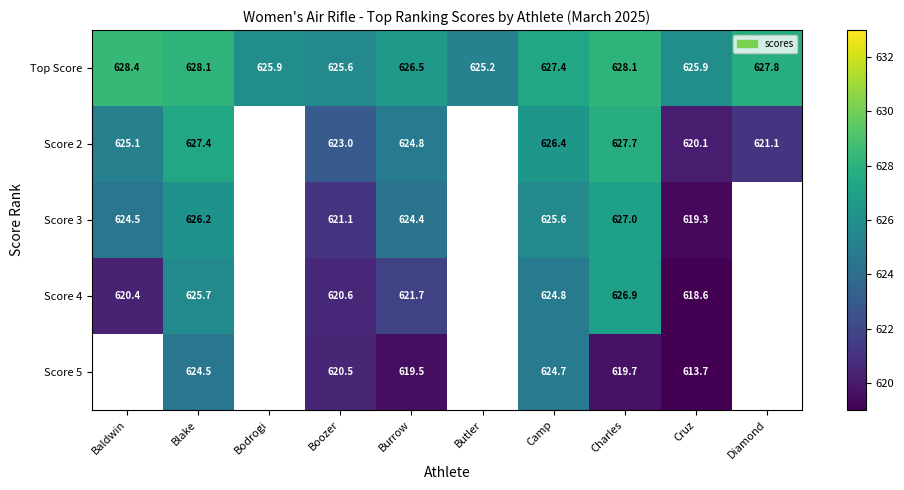

What is the difference between the maximum and minimum values in the Top Score series?

3.2